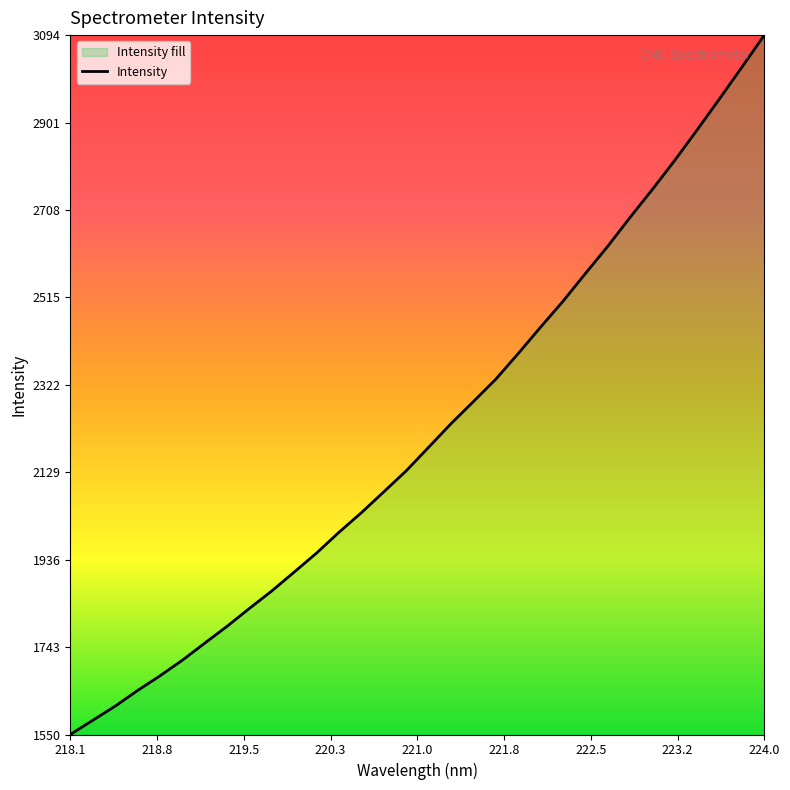

What value does the data have at 224.0?

3094.5